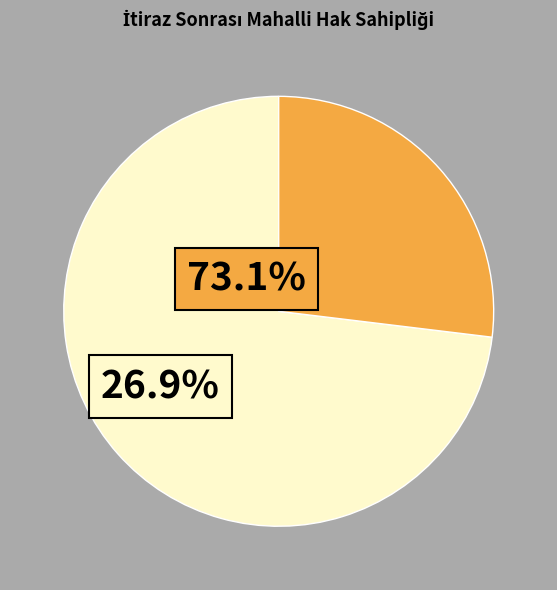

Does any single category account for the majority?

Yes